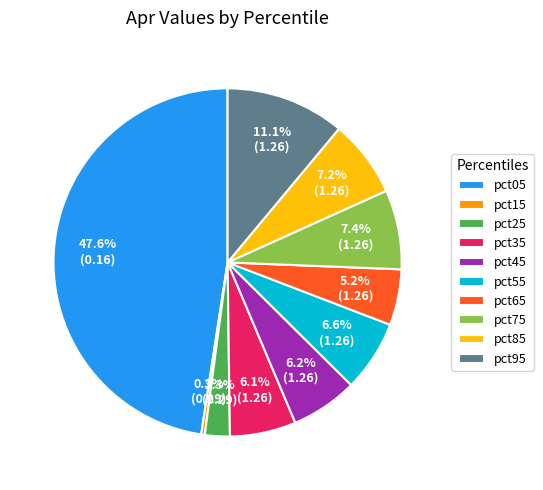

What percentage is NOT represented by pct85?

92.8%